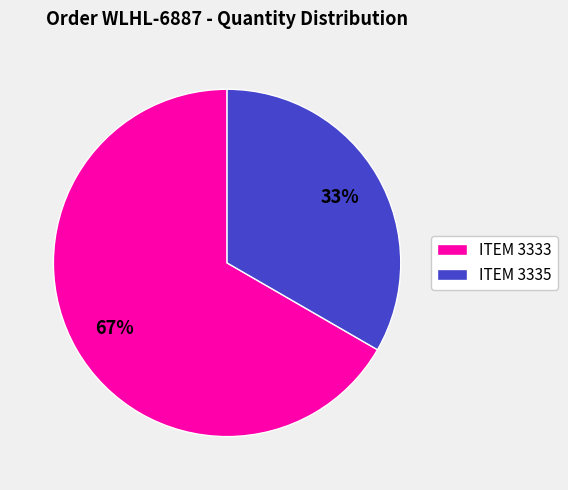

To the nearest percent, what is the combined percentage of ITEM 3335 and ITEM 3333?

100%